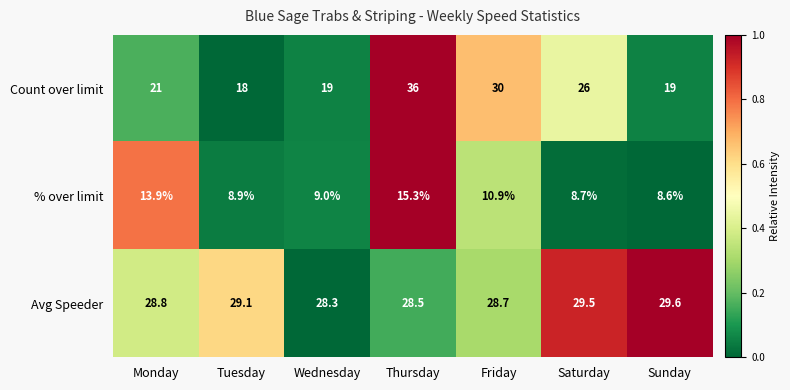

What is the average value of the % over limit series?

10.8